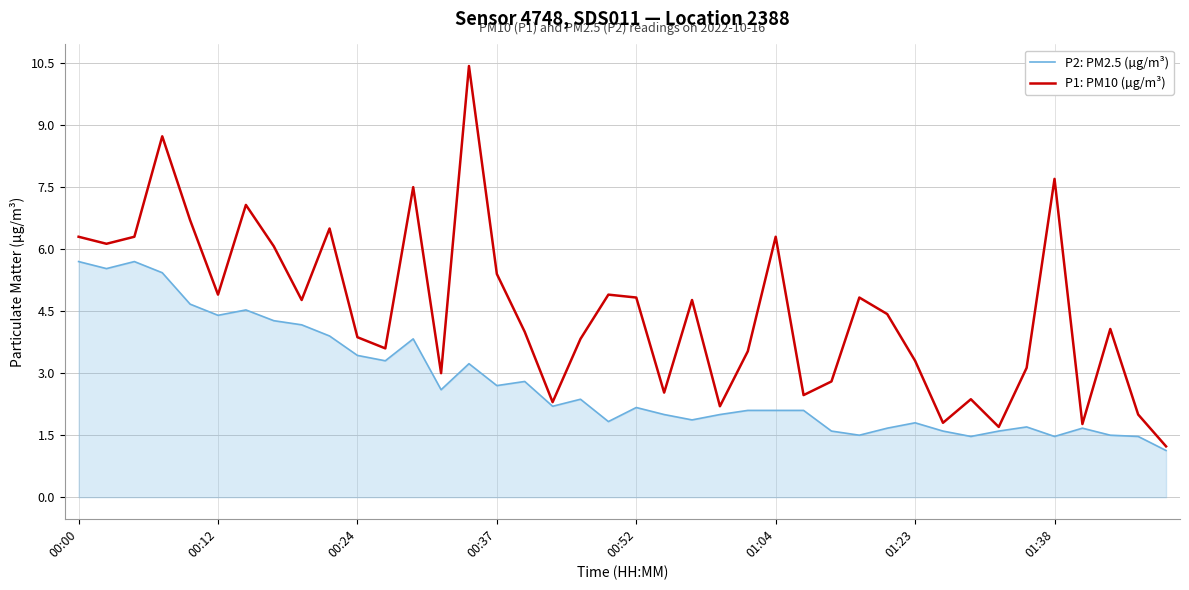

Which series has the largest range (max minus min)?

P1: PM10 (µg/m³)